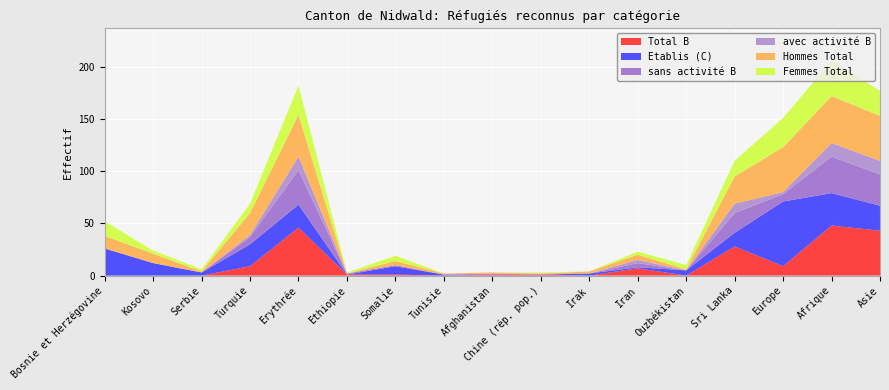

Reading right to left, extract all data points from this chart.

Total B: Asie=43	Afrique=48	Europe=9	Sri Lanka=28	Ouzbékistan=0	Iran=7	Irak=0	Chine (rép. pop.)=1	Afghanistan=1	Tunisie=0	Somalie=1	Ethiopie=1	Erythrée=46	Turquie=9	Serbie=0	Kosovo=0	Bosnie et Herzégovine=0
Etablis (C): Asie=24	Afrique=31	Europe=62	Sri Lanka=13	Ouzbékistan=5	Iran=1	Irak=2	Chine (rép. pop.)=0	Afghanistan=0	Tunisie=1	Somalie=8	Ethiopie=0	Erythrée=22	Turquie=21	Serbie=3	Kosovo=12	Bosnie et Herzégovine=26
sans activité B: Asie=30	Afrique=35	Europe=7	Sri Lanka=19	Ouzbékistan=0	Iran=4	Irak=0	Chine (rép. pop.)=0	Afghanistan=1	Tunisie=0	Somalie=1	Ethiopie=1	Erythrée=33	Turquie=7	Serbie=0	Kosovo=0	Bosnie et Herzégovine=0
avec activité B: Asie=13	Afrique=13	Europe=2	Sri Lanka=9	Ouzbékistan=0	Iran=3	Irak=0	Chine (rép. pop.)=1	Afghanistan=0	Tunisie=0	Somalie=0	Ethiopie=0	Erythrée=13	Turquie=2	Serbie=0	Kosovo=0	Bosnie et Herzégovine=0
Hommes Total: Asie=43	Afrique=45	Europe=43	Sri Lanka=26	Ouzbékistan=1	Iran=5	Irak=2	Chine (rép. pop.)=0	Afghanistan=1	Tunisie=1	Somalie=4	Ethiopie=0	Erythrée=40	Turquie=21	Serbie=1	Kosovo=9	Bosnie et Herzégovine=12
Femmes Total: Asie=24	Afrique=34	Europe=28	Sri Lanka=15	Ouzbékistan=4	Iran=3	Irak=0	Chine (rép. pop.)=1	Afghanistan=0	Tunisie=0	Somalie=5	Ethiopie=1	Erythrée=28	Turquie=9	Serbie=2	Kosovo=3	Bosnie et Herzégovine=14